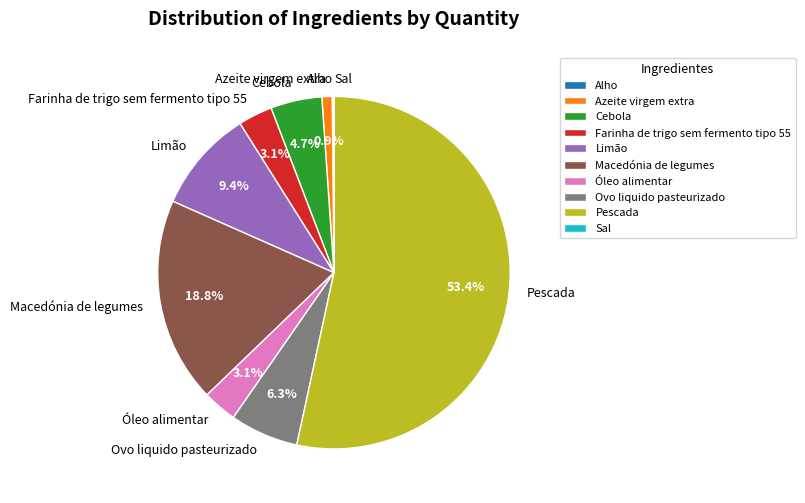

Approximately how many times larger is the value at Macedónia de legumes compared to Pescada?

0.4